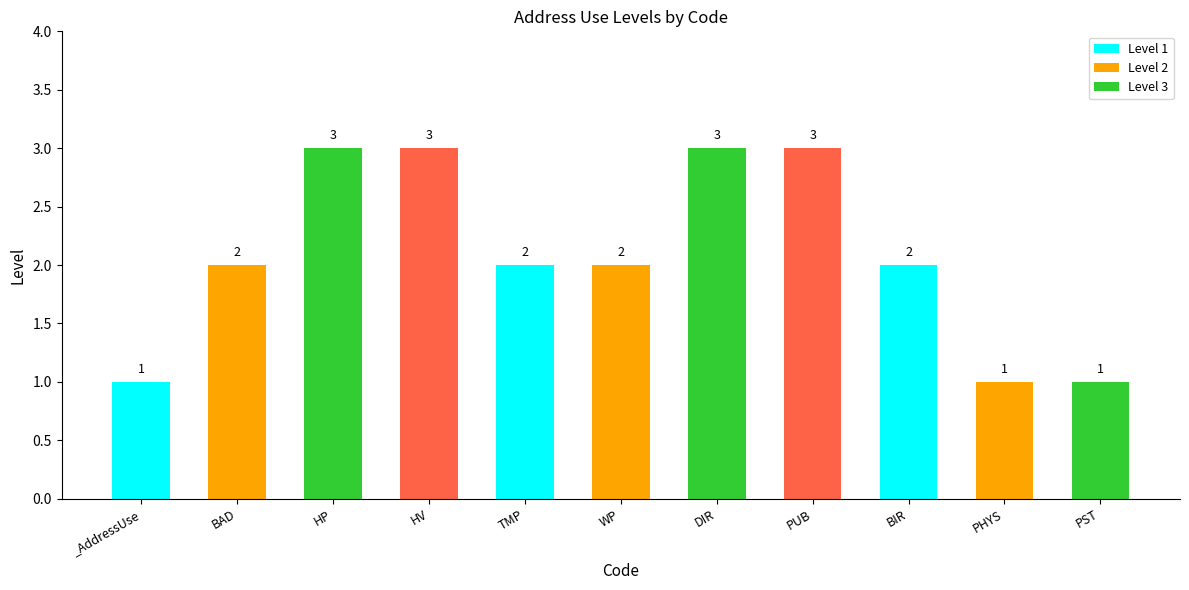

How many values are between 1 and 3?

11